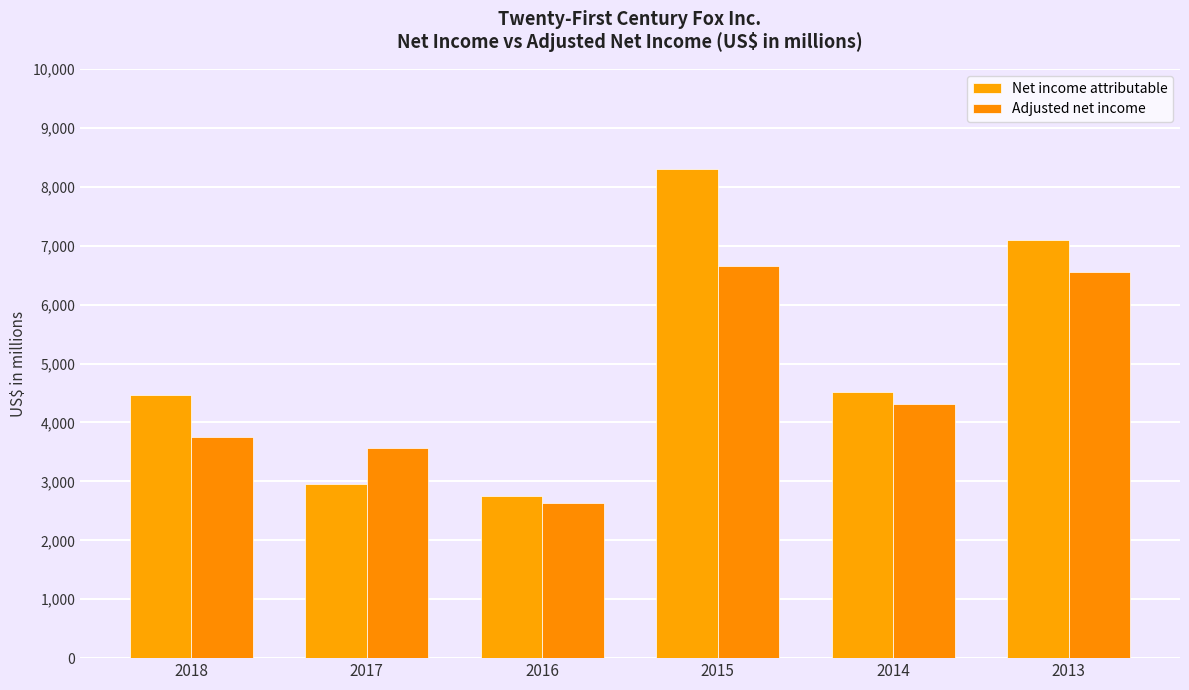

At which category is the sum across all series the highest?

2015